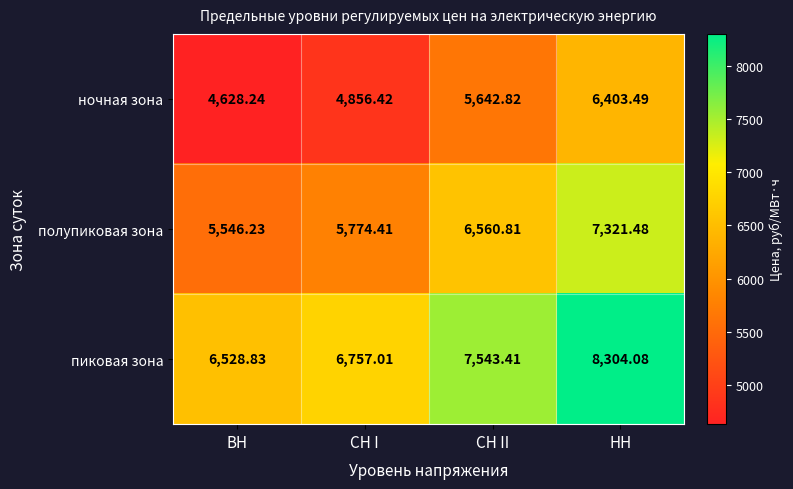

List the labels in order of полупиковая зона value, smallest first.

ВН, СН I, СН II, НН